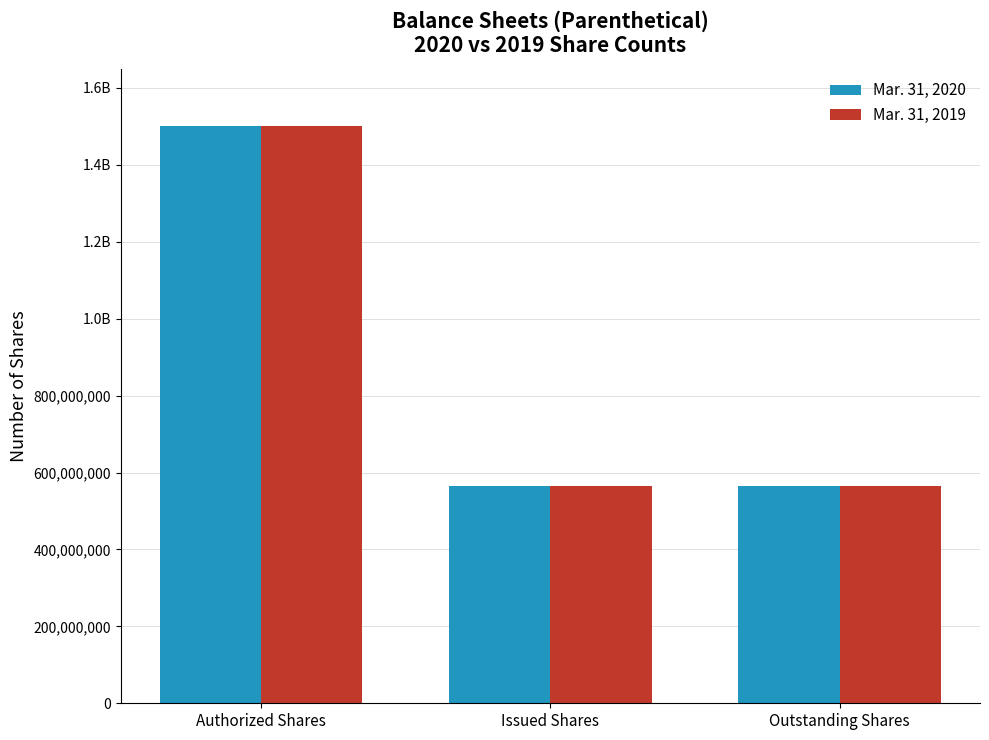

What are all the series names shown in the legend?

Mar. 31, 2020, Mar. 31, 2019